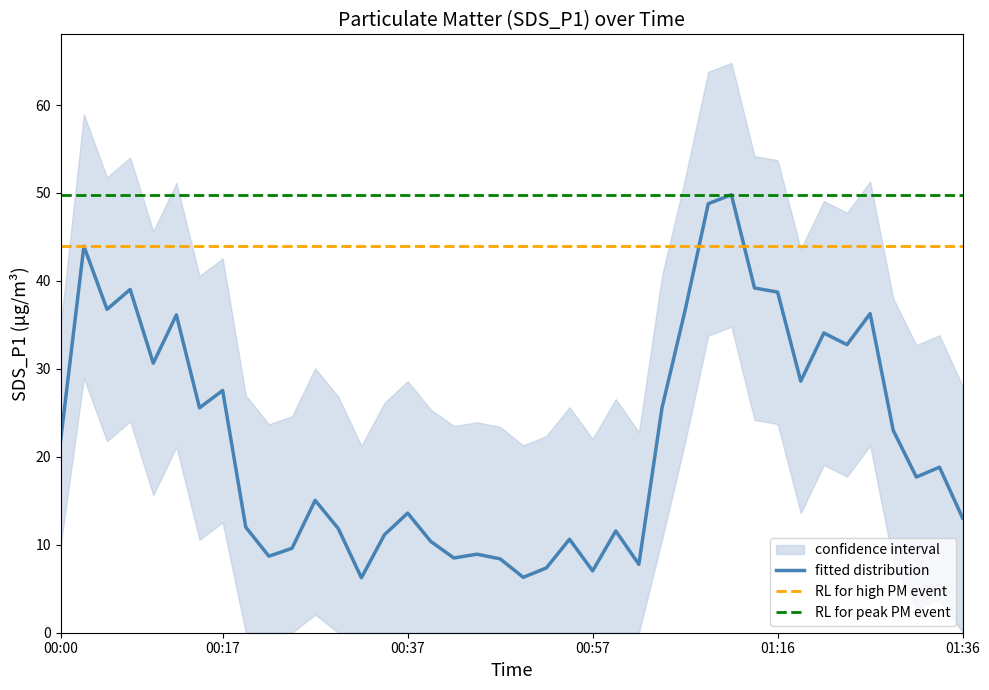

Reading left to right, what are all the values shown in this chart?

SDS_P1: 2021/07/01 00:00:47=22.0	2021/07/01 00:03:14=44.0	2021/07/01 00:05:43=36.8	2021/07/01 00:08:10=39.0	2021/07/01 00:10:36=30.6	2021/07/01 00:13:03=36.1	2021/07/01 00:15:32=25.6	2021/07/01 00:17:58=27.6	2021/07/01 00:20:25=12.0	2021/07/01 00:22:52=8.7	2021/07/01 00:25:19=9.6	2021/07/01 00:27:45=15.1	2021/07/01 00:30:14=11.8	2021/07/01 00:32:41=6.2	2021/07/01 00:35:10=11.2	2021/07/01 00:37:36=13.6	2021/07/01 00:40:05=10.4	2021/07/01 00:42:32=8.5	2021/07/01 00:44:58=8.9	2021/07/01 00:47:25=8.4	2021/07/01 00:49:53=6.3	2021/07/01 00:52:20=7.4	2021/07/01 00:54:46=10.6	2021/07/01 00:57:13=7.0	2021/07/01 00:59:41=11.6	2021/07/01 01:02:07=7.8	2021/07/01 01:04:34=25.6	2021/07/01 01:07:04=36.7	2021/07/01 01:09:32=48.8	2021/07/01 01:11:59=49.8	2021/07/01 01:14:25=39.2	2021/07/01 01:16:56=38.7	2021/07/01 01:19:23=28.6	2021/07/01 01:21:50=34.1	2021/07/01 01:24:17=32.8	2021/07/01 01:26:44=36.3	2021/07/01 01:29:11=23.0	2021/07/01 01:31:38=17.7	2021/07/01 01:34:05=18.8	2021/07/01 01:36:31=13.0
SDS_P1_upper: 2021/07/01 00:00:47=35.0	2021/07/01 00:03:14=59.0	2021/07/01 00:05:43=51.8	2021/07/01 00:08:10=54.0	2021/07/01 00:10:36=45.6	2021/07/01 00:13:03=51.1	2021/07/01 00:15:32=40.6	2021/07/01 00:17:58=42.5	2021/07/01 00:20:25=27.0	2021/07/01 00:22:52=23.7	2021/07/01 00:25:19=24.6	2021/07/01 00:27:45=30.1	2021/07/01 00:30:14=26.9	2021/07/01 00:32:41=21.2	2021/07/01 00:35:10=26.1	2021/07/01 00:37:36=28.6	2021/07/01 00:40:05=25.4	2021/07/01 00:42:32=23.5	2021/07/01 00:44:58=23.9	2021/07/01 00:47:25=23.4	2021/07/01 00:49:53=21.3	2021/07/01 00:52:20=22.4	2021/07/01 00:54:46=25.6	2021/07/01 00:57:13=22.0	2021/07/01 00:59:41=26.6	2021/07/01 01:02:07=22.8	2021/07/01 01:04:34=40.6	2021/07/01 01:07:04=51.7	2021/07/01 01:09:32=63.8	2021/07/01 01:11:59=64.8	2021/07/01 01:14:25=54.2	2021/07/01 01:16:56=53.7	2021/07/01 01:19:23=43.6	2021/07/01 01:21:50=49.1	2021/07/01 01:24:17=47.8	2021/07/01 01:26:44=51.3	2021/07/01 01:29:11=38.0	2021/07/01 01:31:38=32.7	2021/07/01 01:34:05=33.8	2021/07/01 01:36:31=28.0
SDS_P1_lower: 2021/07/01 00:00:47=10.0	2021/07/01 00:03:14=28.9	2021/07/01 00:05:43=21.8	2021/07/01 00:08:10=24.0	2021/07/01 00:10:36=15.7	2021/07/01 00:13:03=21.1	2021/07/01 00:15:32=10.6	2021/07/01 00:17:58=12.6	2021/07/01 00:20:25=0.0	2021/07/01 00:22:52=0.0	2021/07/01 00:25:19=0.0	2021/07/01 00:27:45=2.0	2021/07/01 00:30:14=0.0	2021/07/01 00:32:41=0.0	2021/07/01 00:35:10=0.0	2021/07/01 00:37:36=0.0	2021/07/01 00:40:05=0.0	2021/07/01 00:42:32=0.0	2021/07/01 00:44:58=0.0	2021/07/01 00:47:25=0.0	2021/07/01 00:49:53=0.0	2021/07/01 00:52:20=0.0	2021/07/01 00:54:46=0.0	2021/07/01 00:57:13=0.0	2021/07/01 00:59:41=0.0	2021/07/01 01:02:07=0.0	2021/07/01 01:04:34=10.6	2021/07/01 01:07:04=21.7	2021/07/01 01:09:32=33.8	2021/07/01 01:11:59=34.8	2021/07/01 01:14:25=24.2	2021/07/01 01:16:56=23.7	2021/07/01 01:19:23=13.6	2021/07/01 01:21:50=19.1	2021/07/01 01:24:17=17.8	2021/07/01 01:26:44=21.3	2021/07/01 01:29:11=8.0	2021/07/01 01:31:38=2.7	2021/07/01 01:34:05=3.8	2021/07/01 01:36:31=0.0